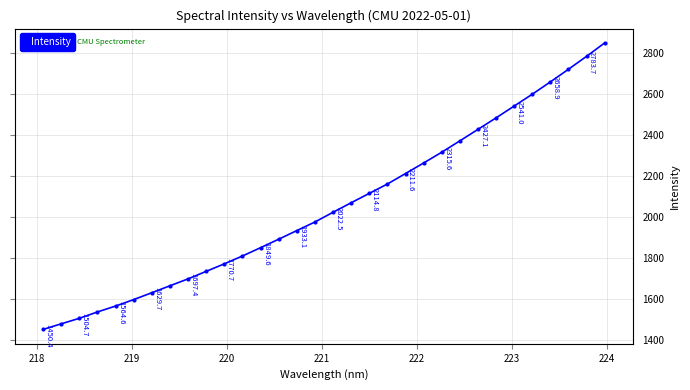

True or false: the data has more than 0 interior local peaks.

False